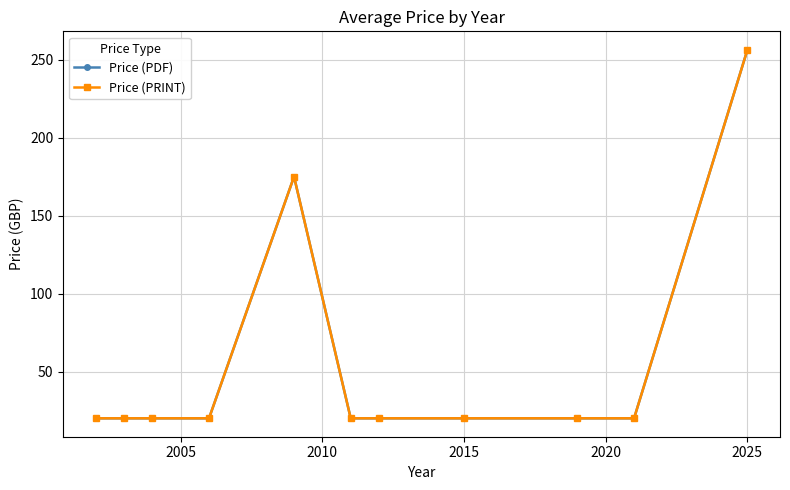

Does the chart display data point markers on the line(s)?

Yes